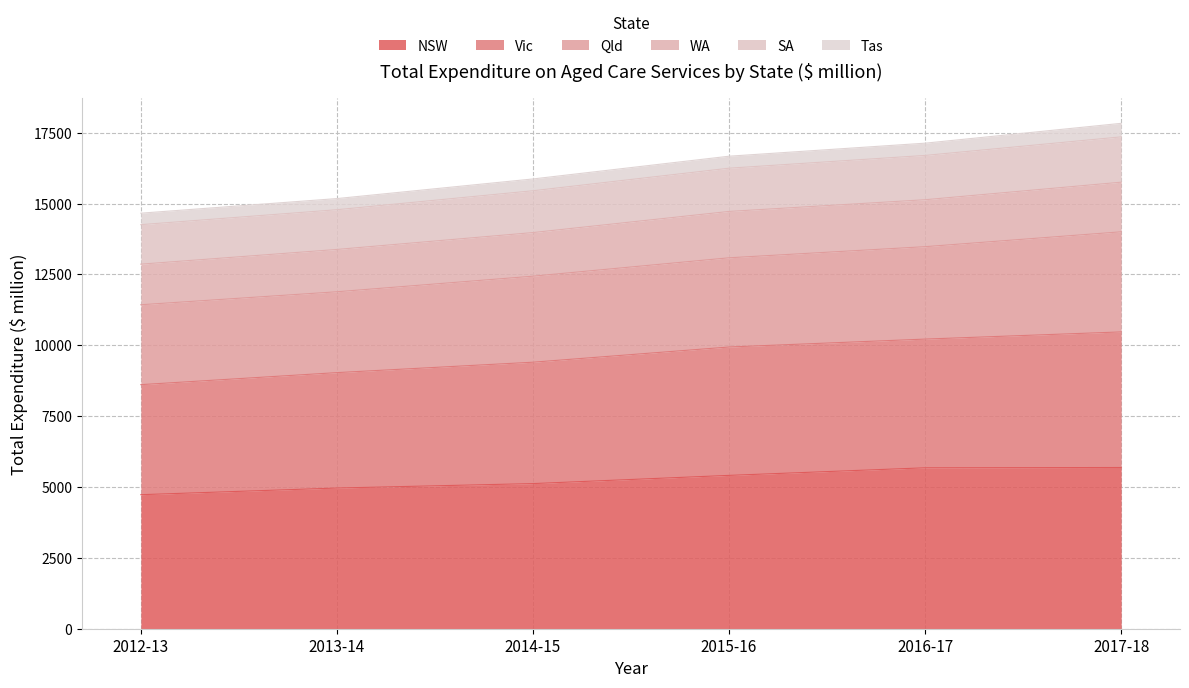

At which category is the sum across all series the highest?

2017-18